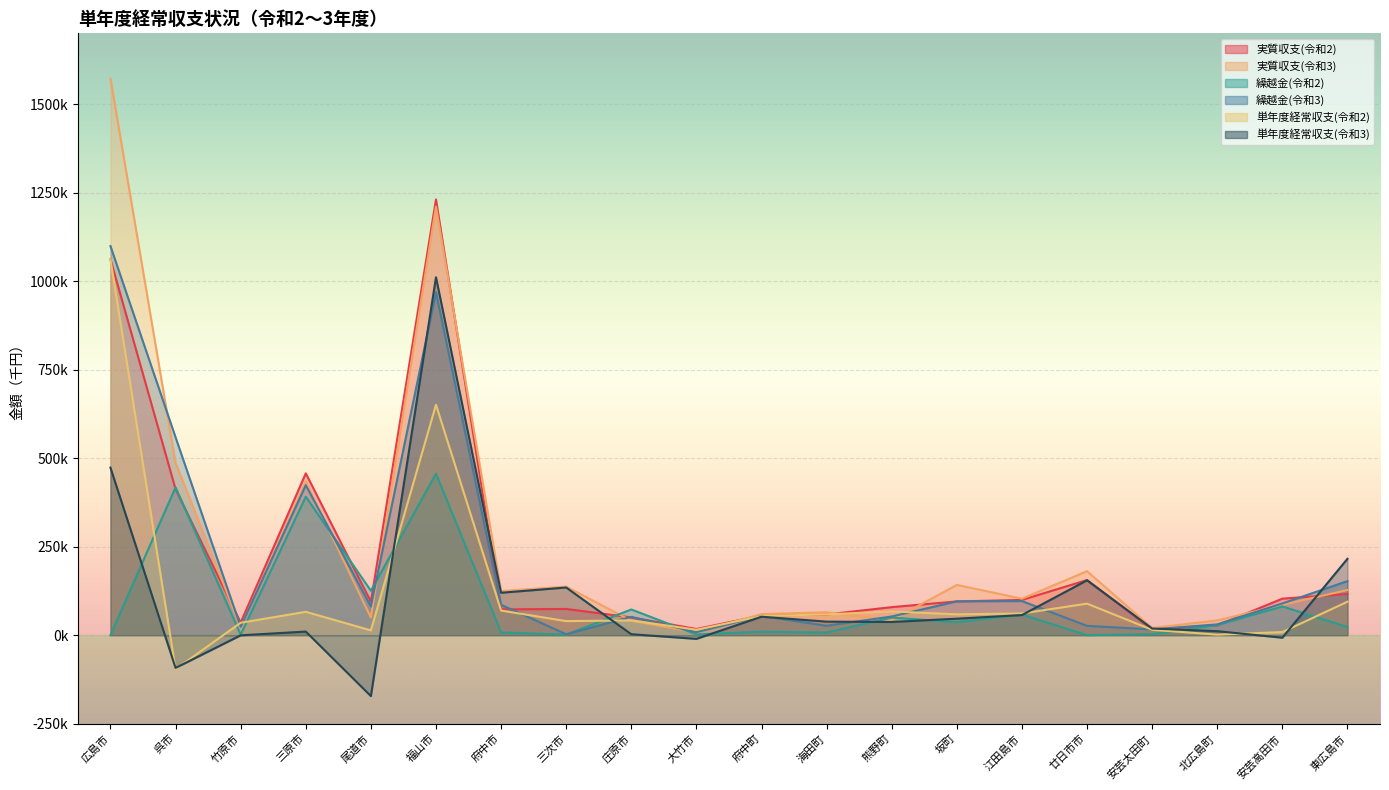

True or false: 繰越金(令和3) has more than 2 points higher than both neighbors.

True